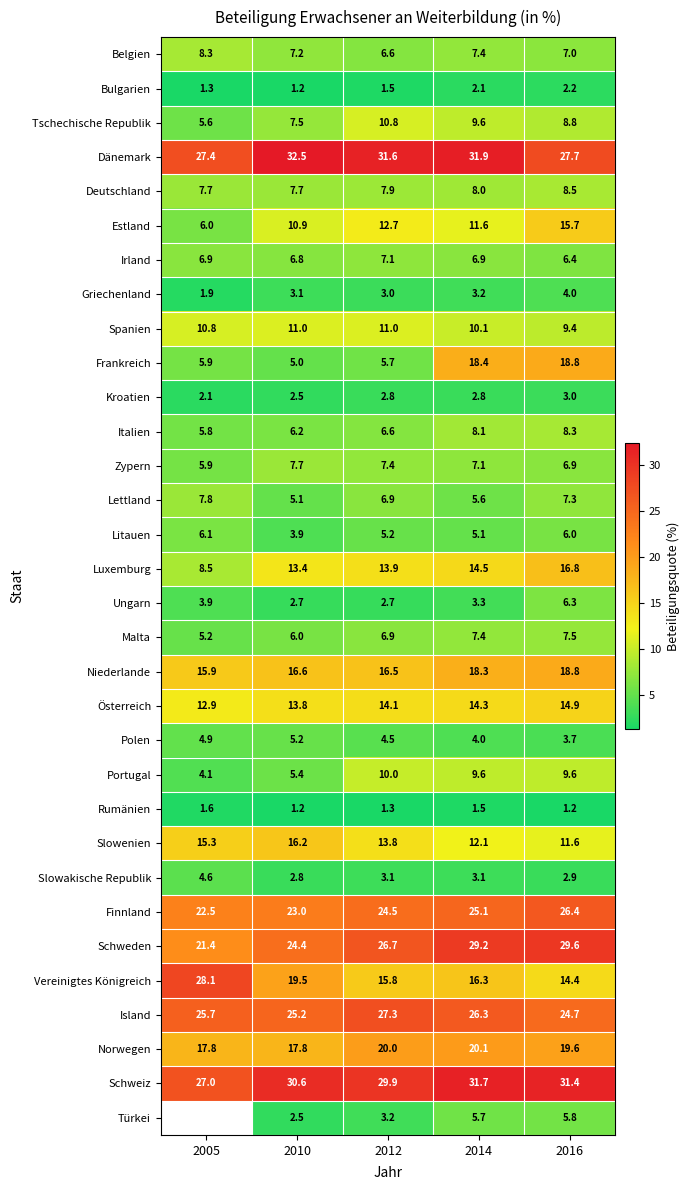

What is the minimum value shown in the chart?

1.2